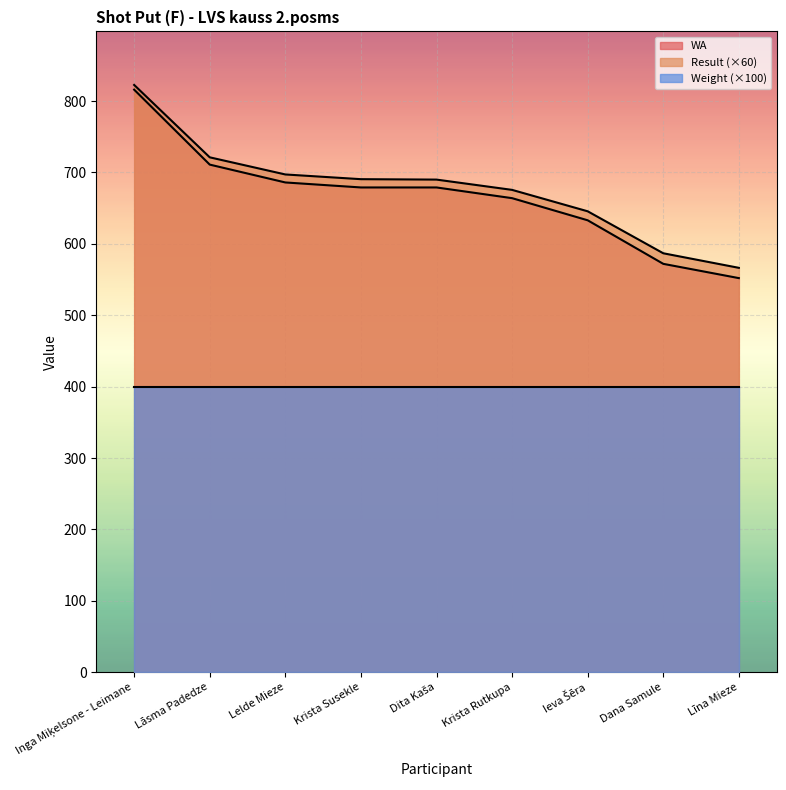

Reading left to right, extract all data points from this chart.

Result: 822.6	721.2	697.2	690.6	690.0	675.6	645.6	586.8	566.4
WA: 816.0	711.0	686.0	679.0	679.0	664.0	633.0	572.0	552.0